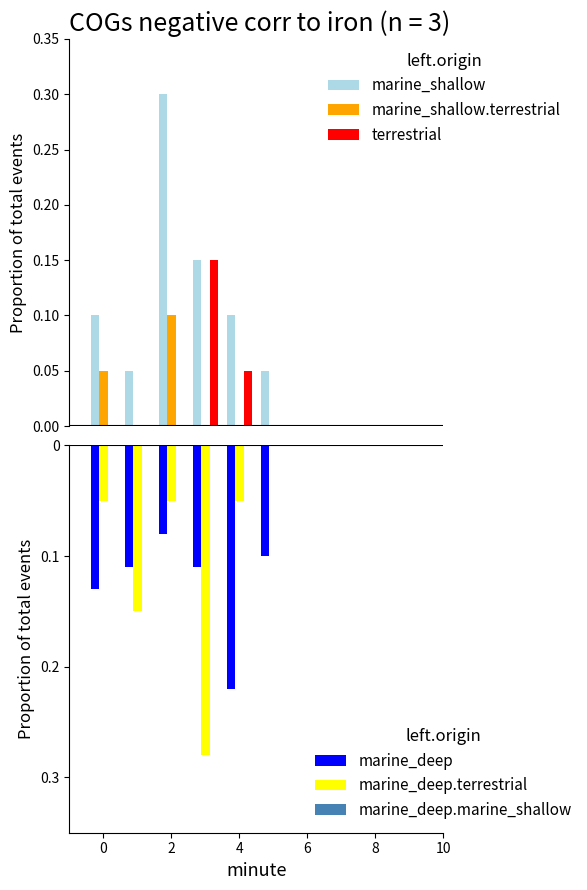

How many series are shown in this chart?

6